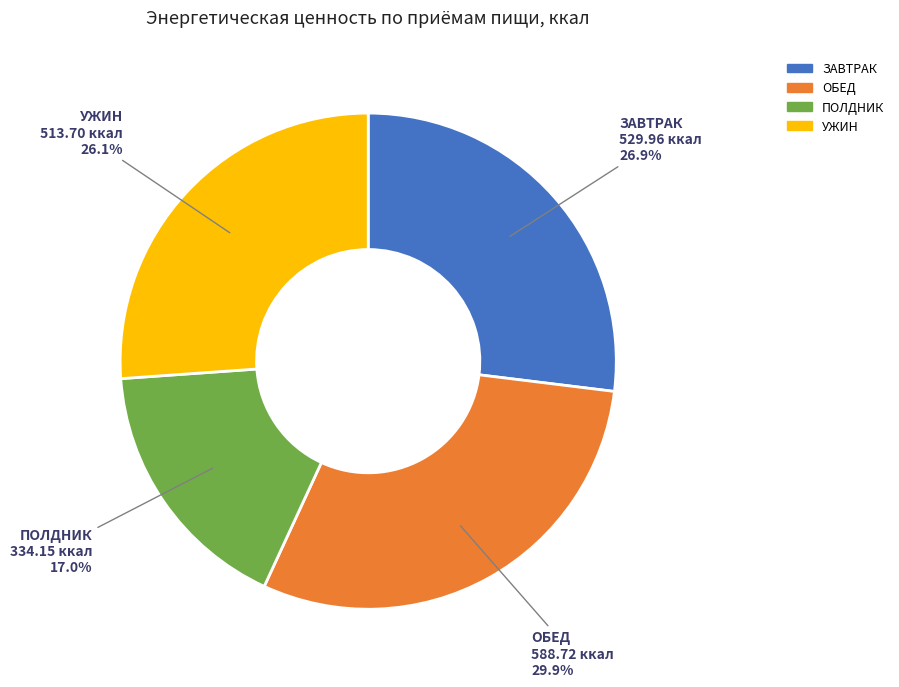

The ПОЛДНИК slice represents 17% of the pie. True or false?

True